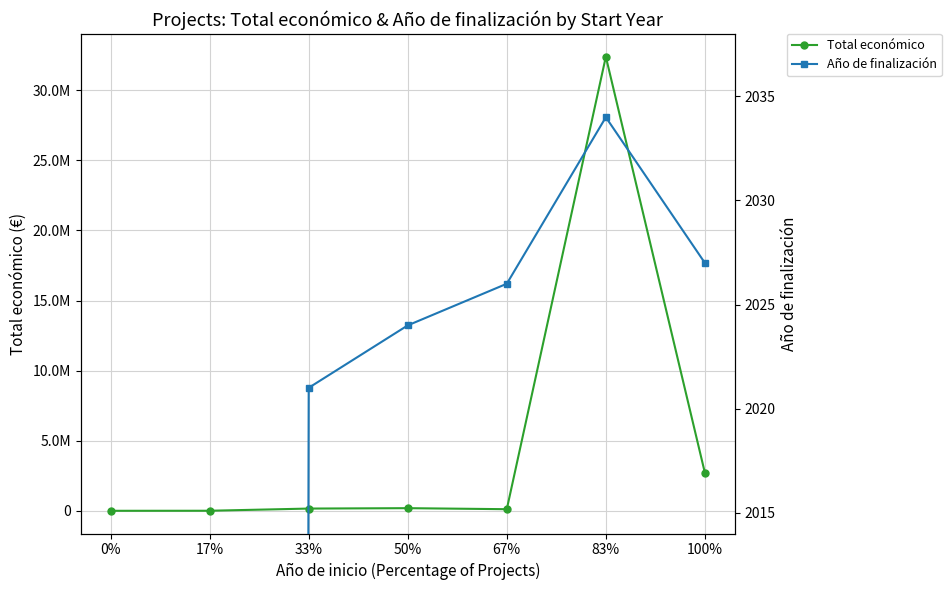

Where does the Año de finalización series first go above 2024?

67%